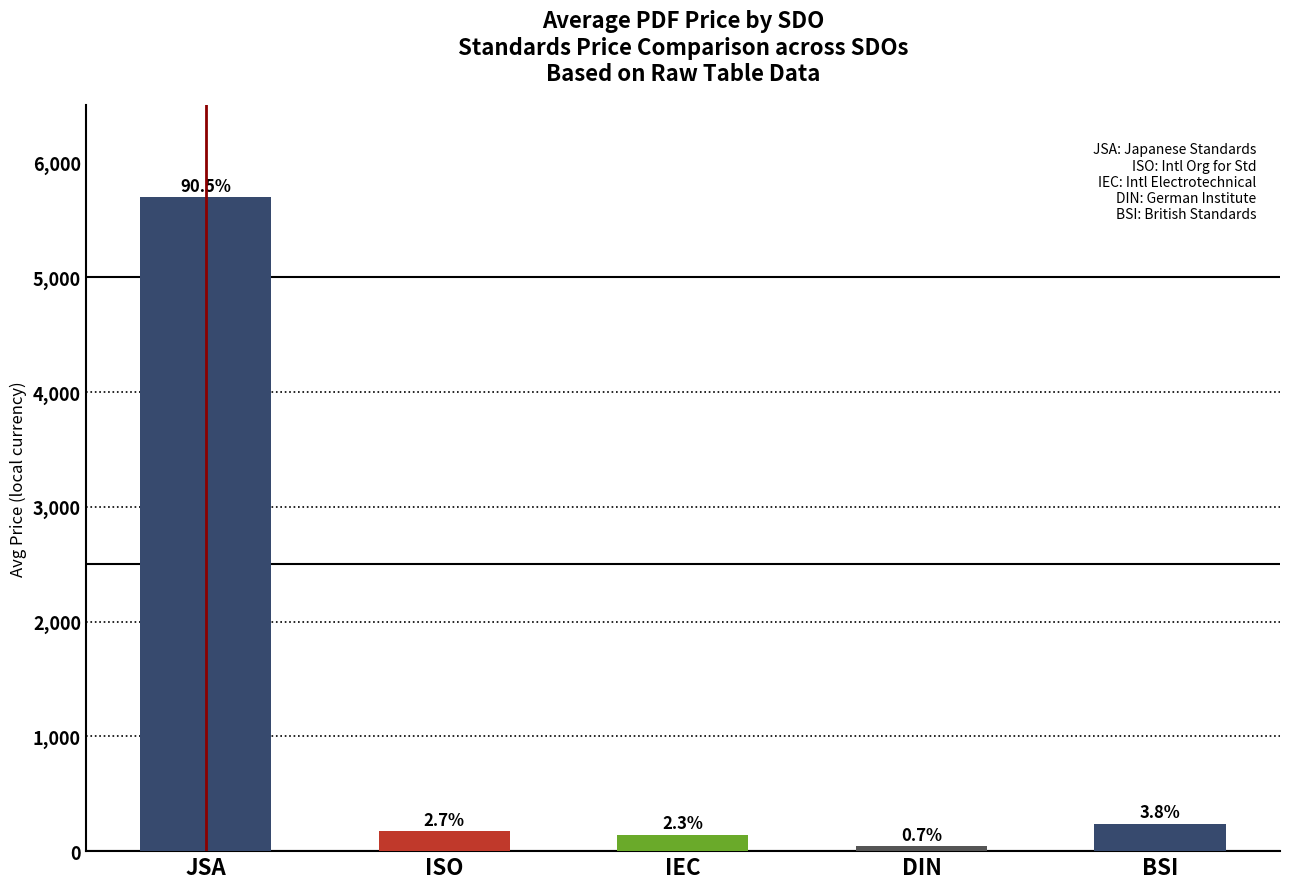

Does the chart contain any negative values?

No